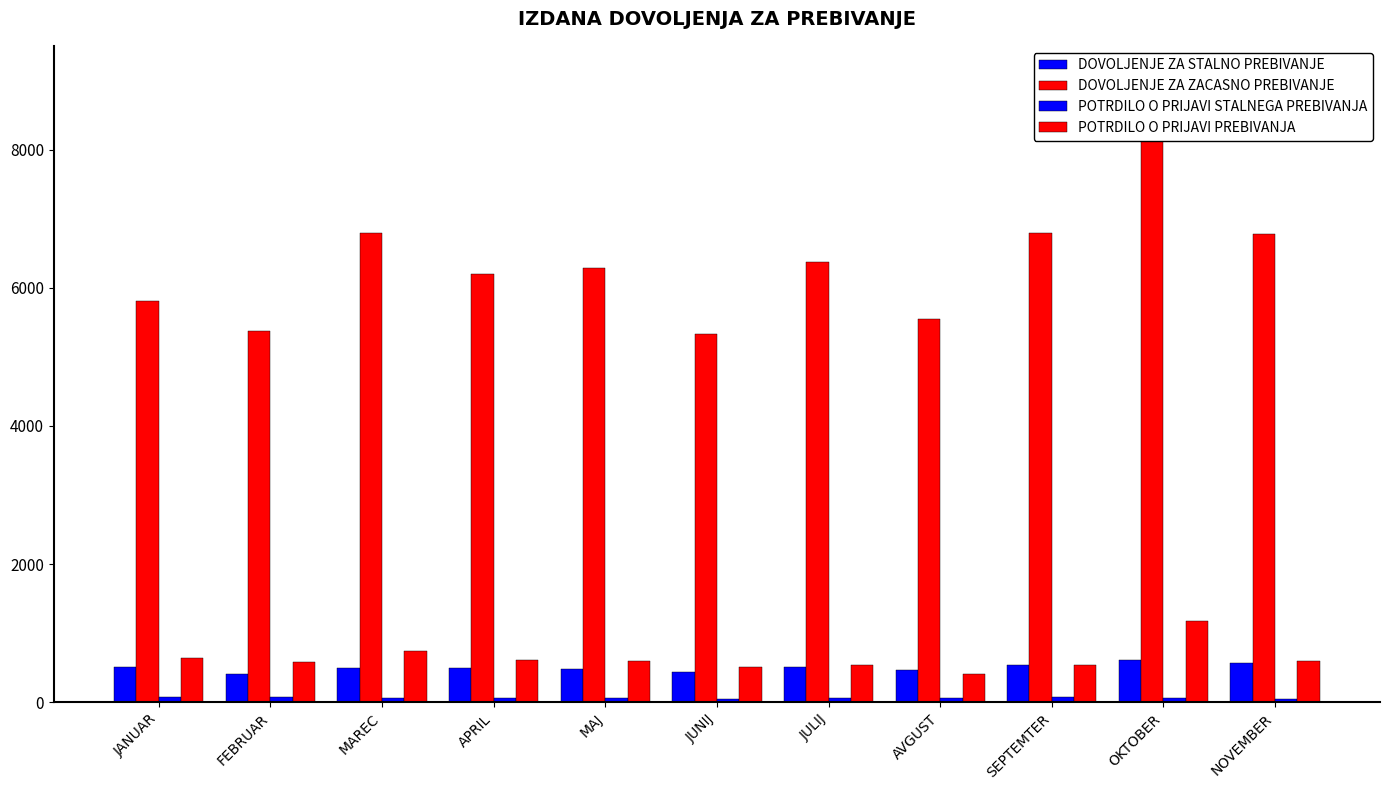

The value of POTRDILO O PRIJAVI PREBIVANJA at MAJ is 598. True or false?

True